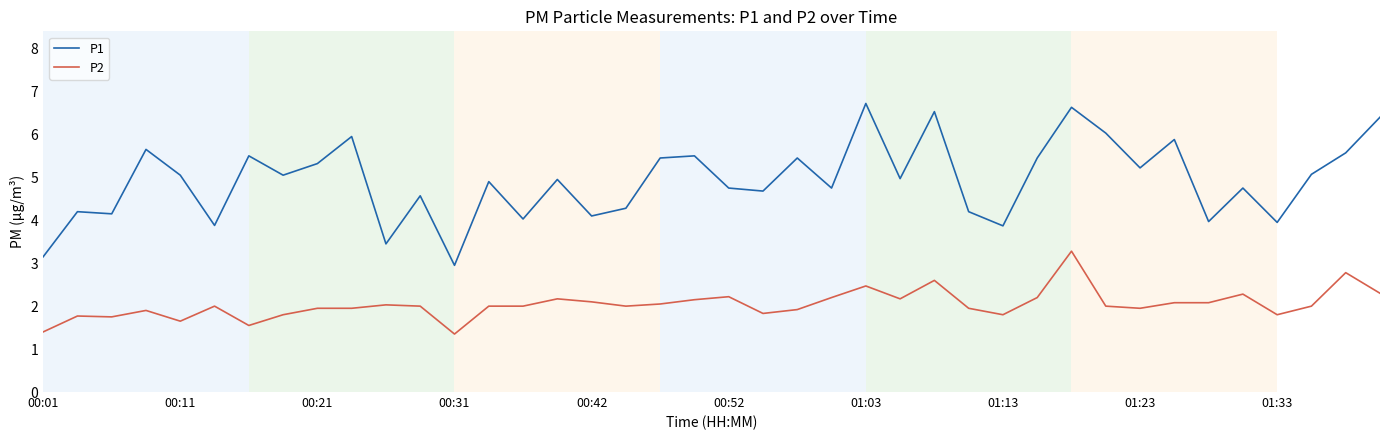

Which series has the largest total across all categories?

P1